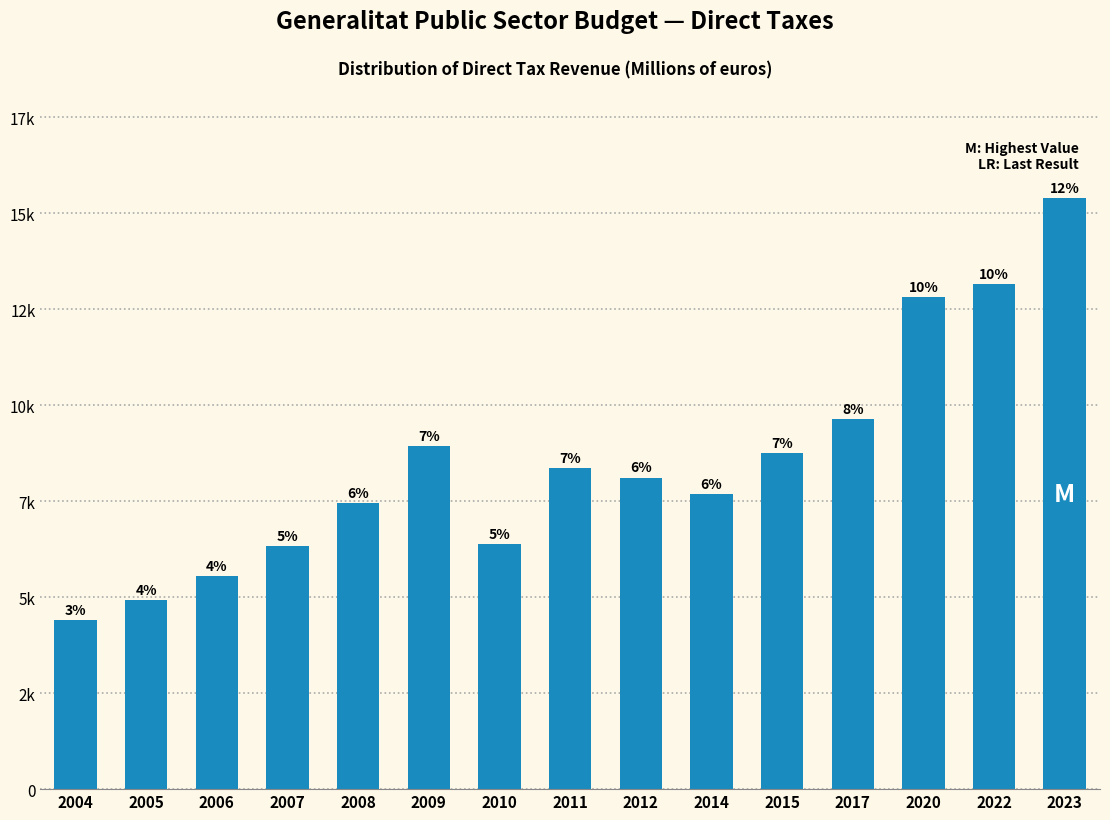

Does the chart contain any negative values?

No